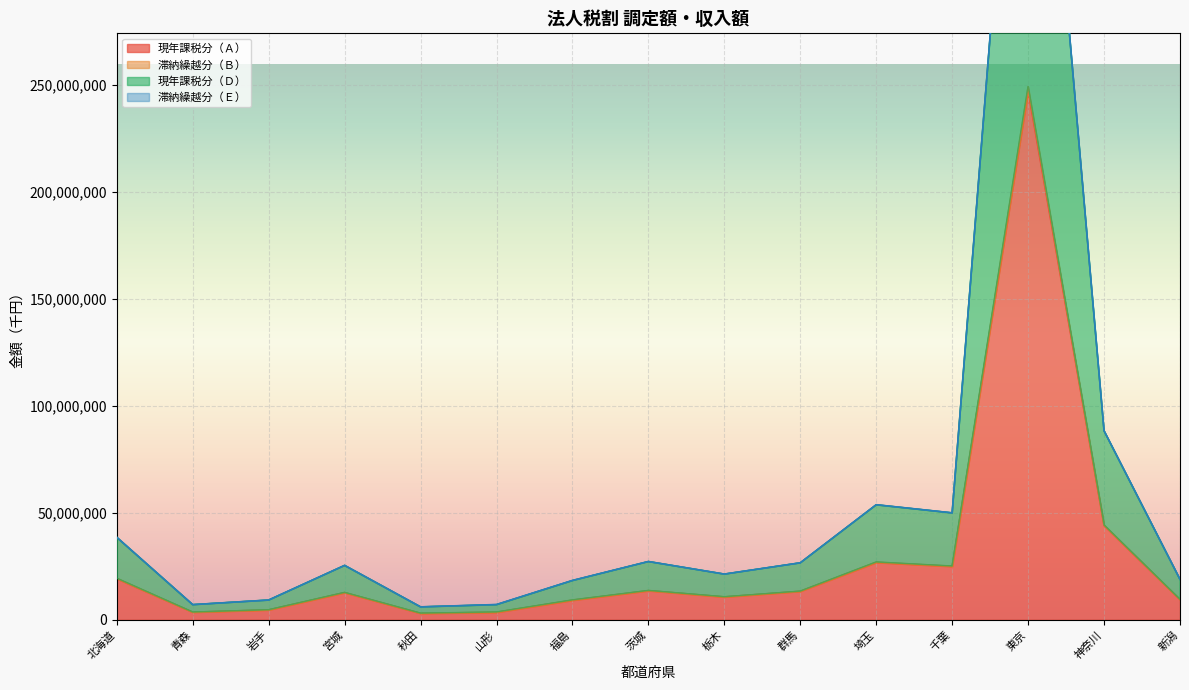

What is the minimum value for 現年課税分（Ｄ）?

5981298